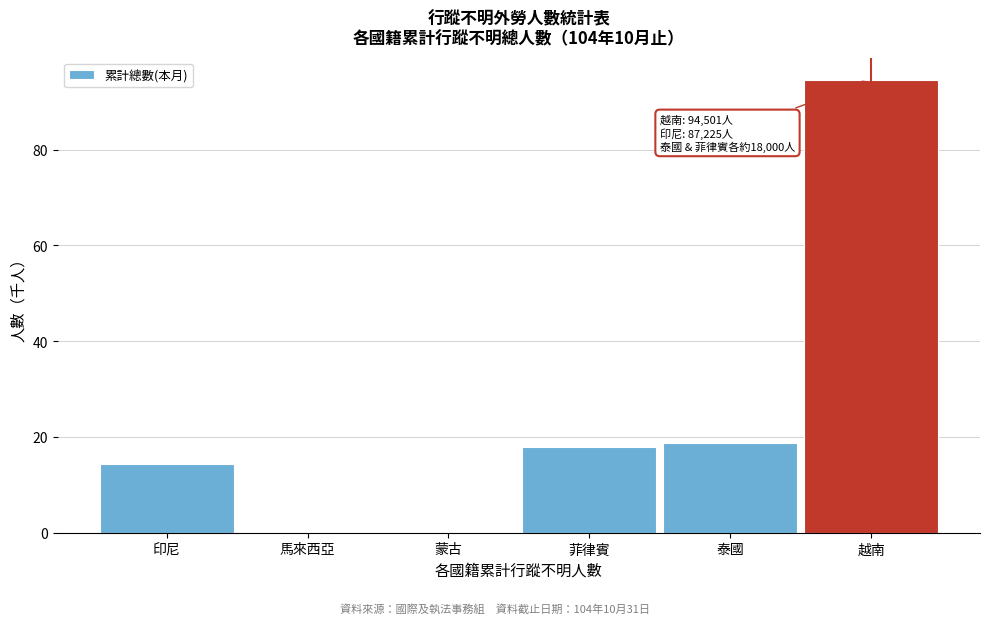

True or false: the data shows 50.4 at 越南.

False